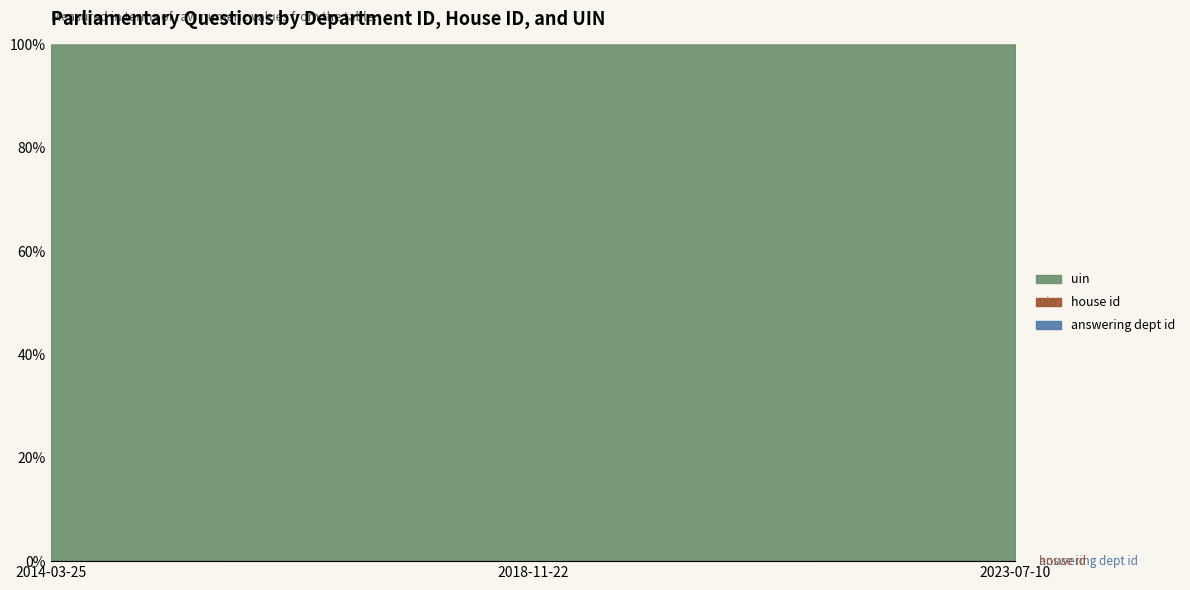

What is the total value across all series at 2023-07-10?

100.0